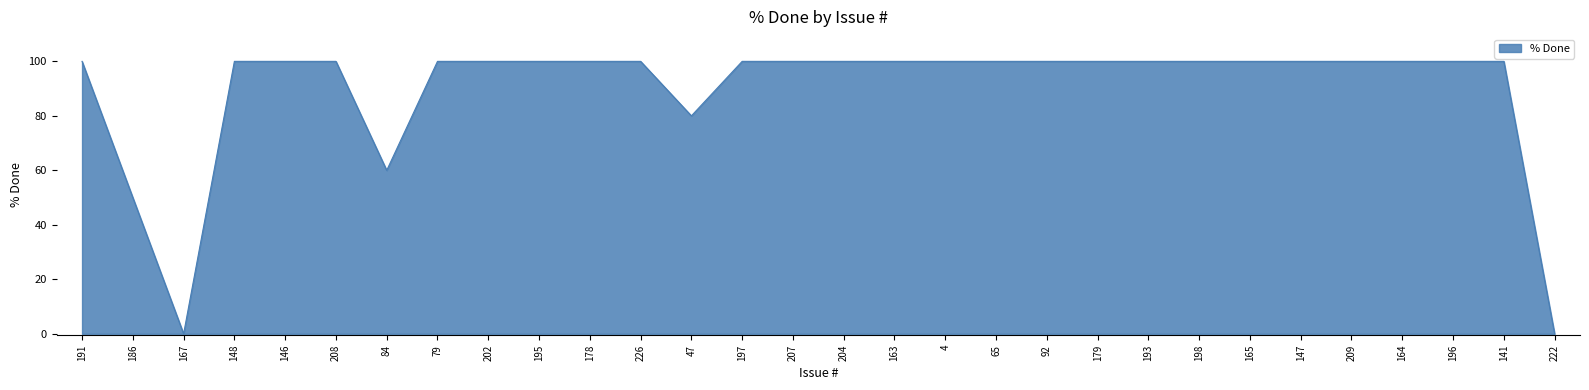

What value does the data have at 147?

100